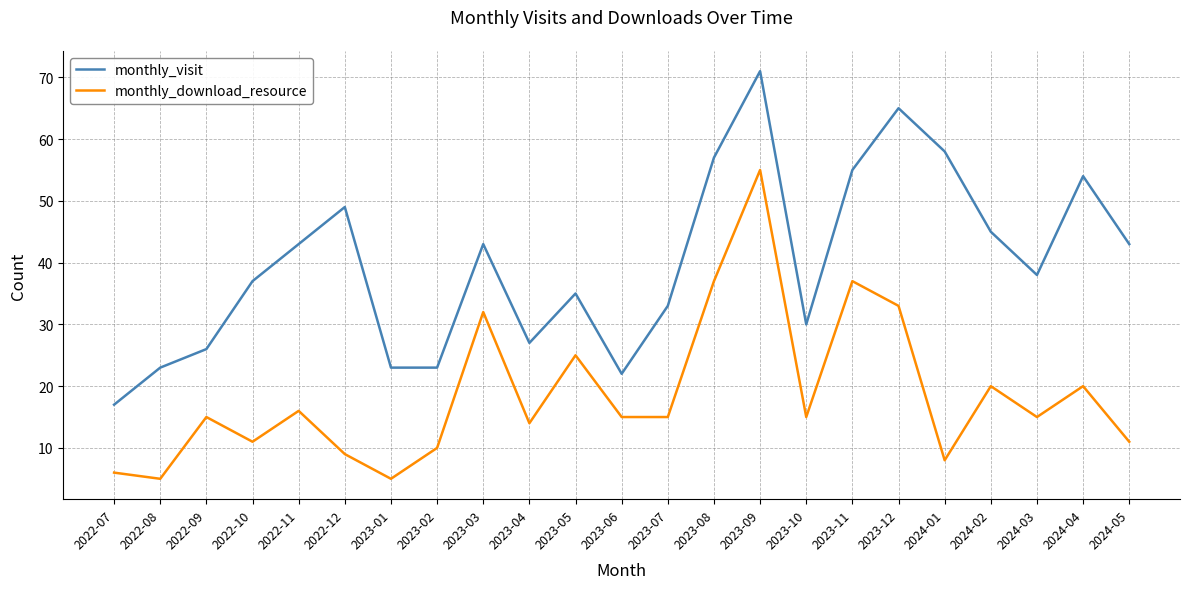

Is the value of monthly_download_resource at 2023-02 greater than the value of monthly_visit at 2024-02?

No